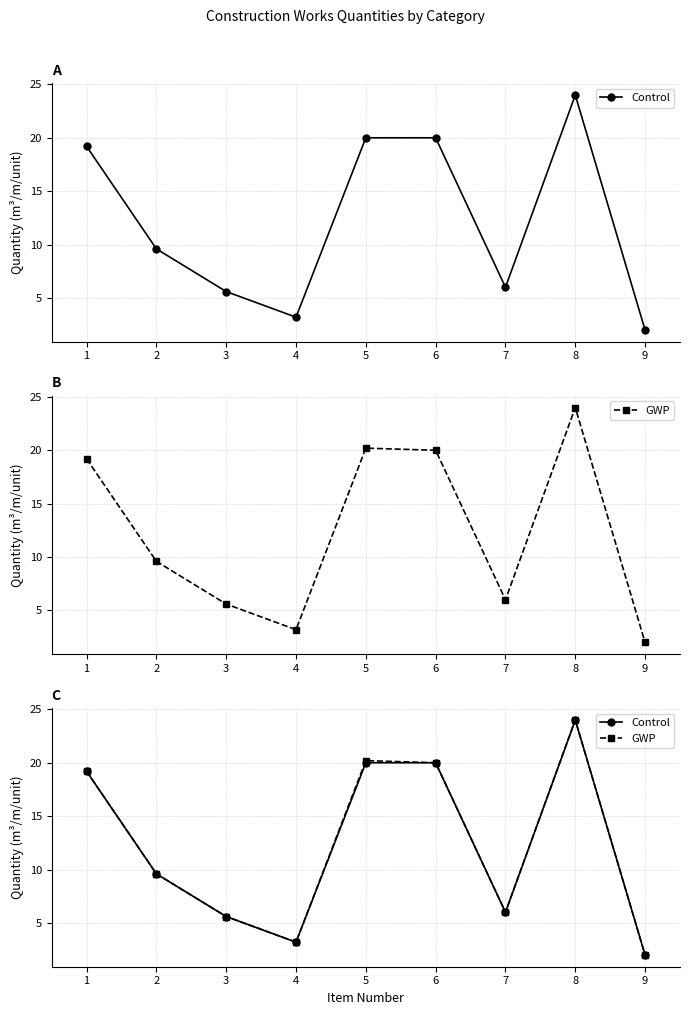

What is the average value of the Control series?

12.2